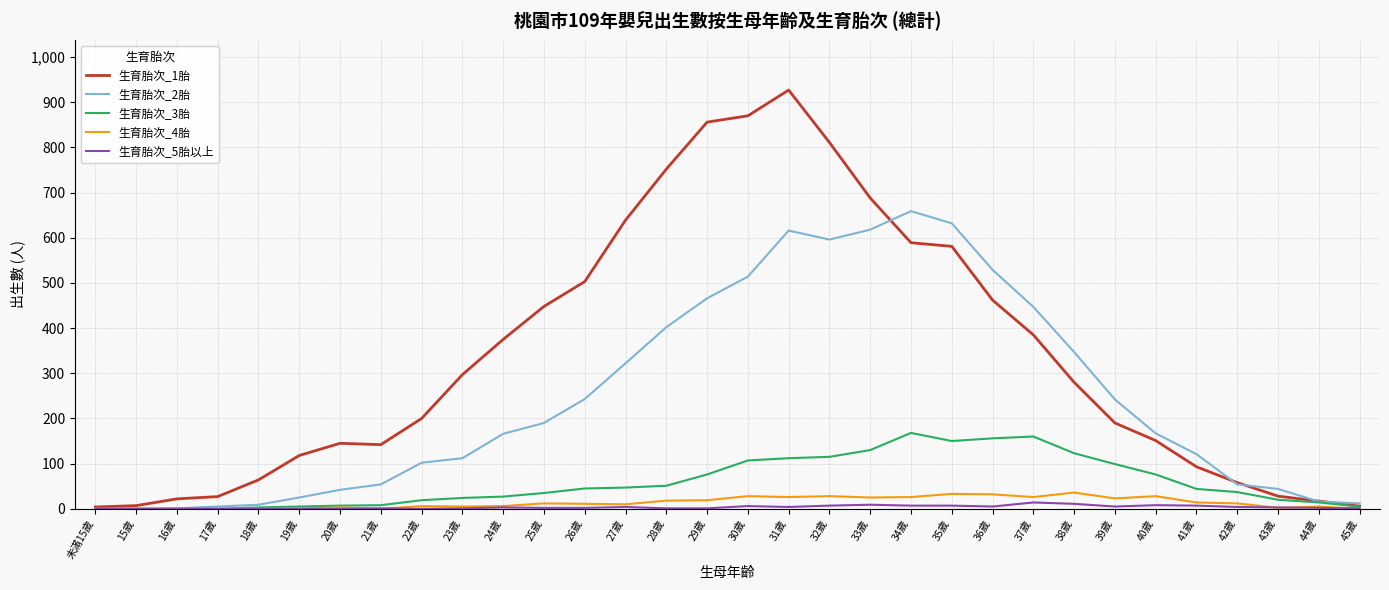

What are all the series names shown in the legend?

生育胎次_1胎, 生育胎次_2胎, 生育胎次_3胎, 生育胎次_4胎, 生育胎次_5胎以上